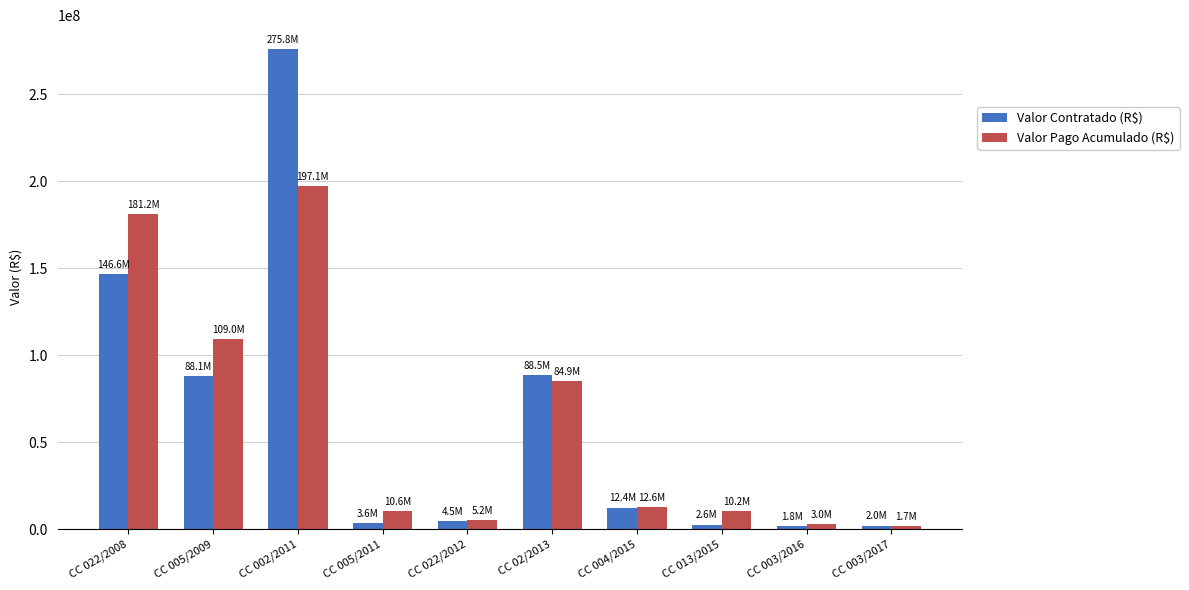

At how many categories does at least one series exceed 56747387?

4